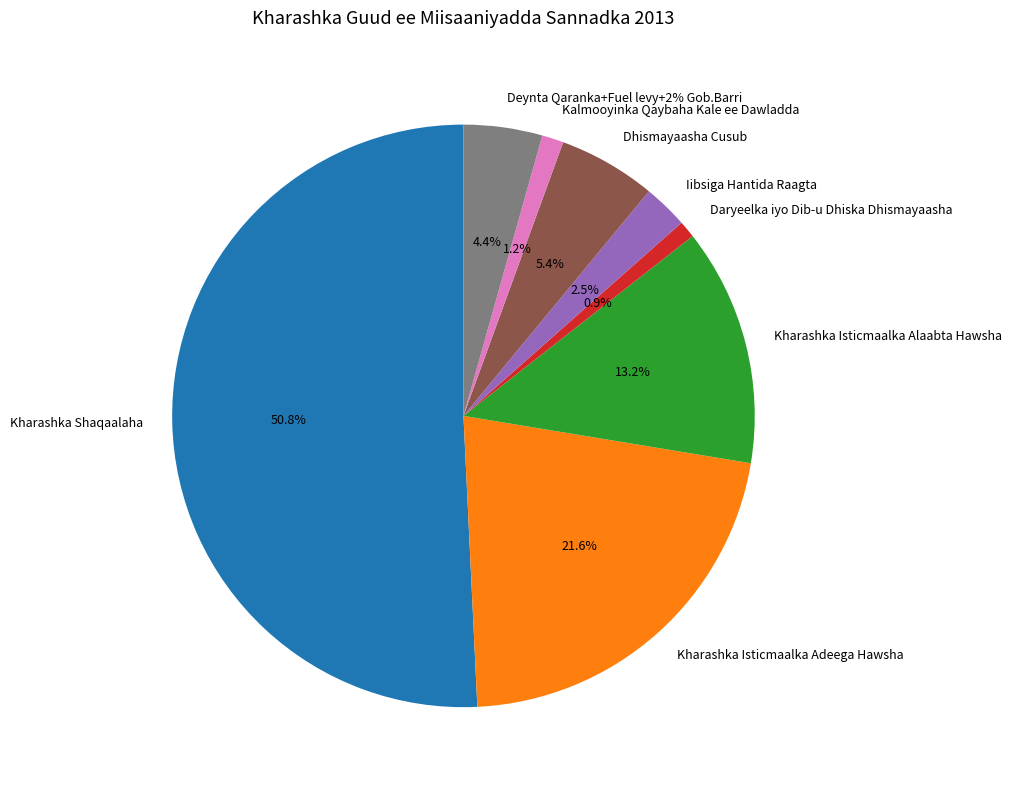

Which category has the smallest portion of the pie?

Daryeelka iyo Dib-u Dhiska Dhismayaasha